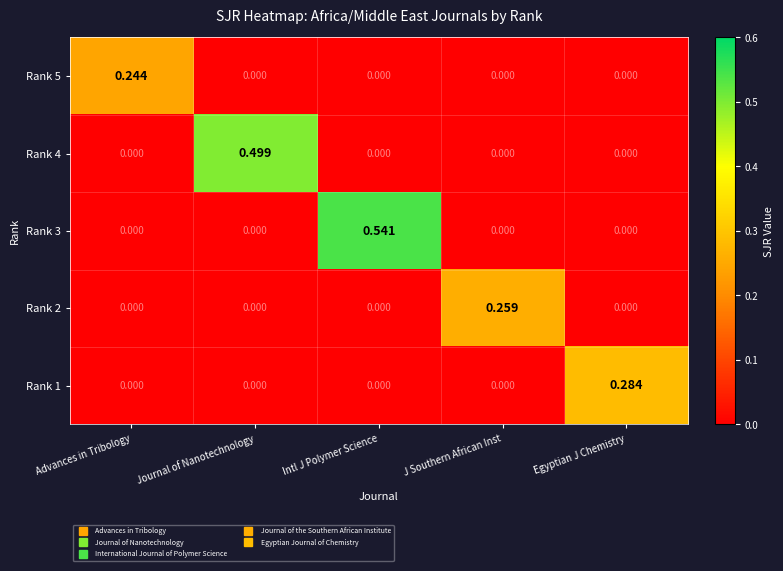

Between Advances in Tribology and Intl J Polymer Science, which series saw the biggest shift?

Rank 3